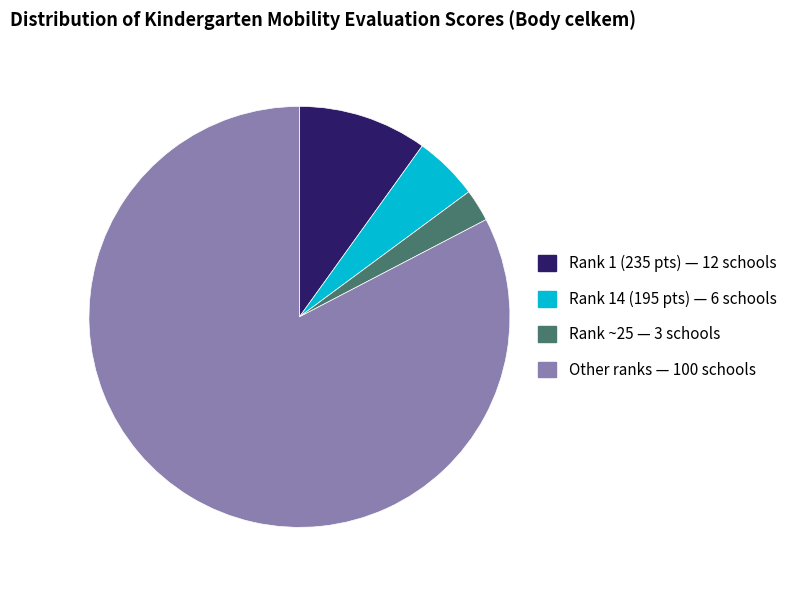

Is there any slice that represents more than half of the pie?

Yes